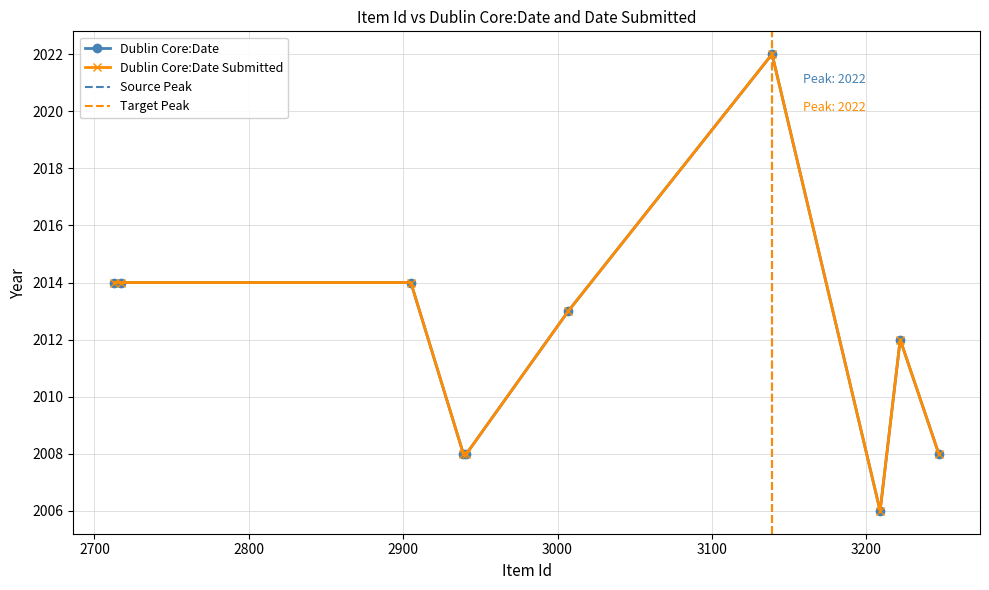

The value of Dublin Core:Date Submitted at 2905 is 2014. True or false?

True